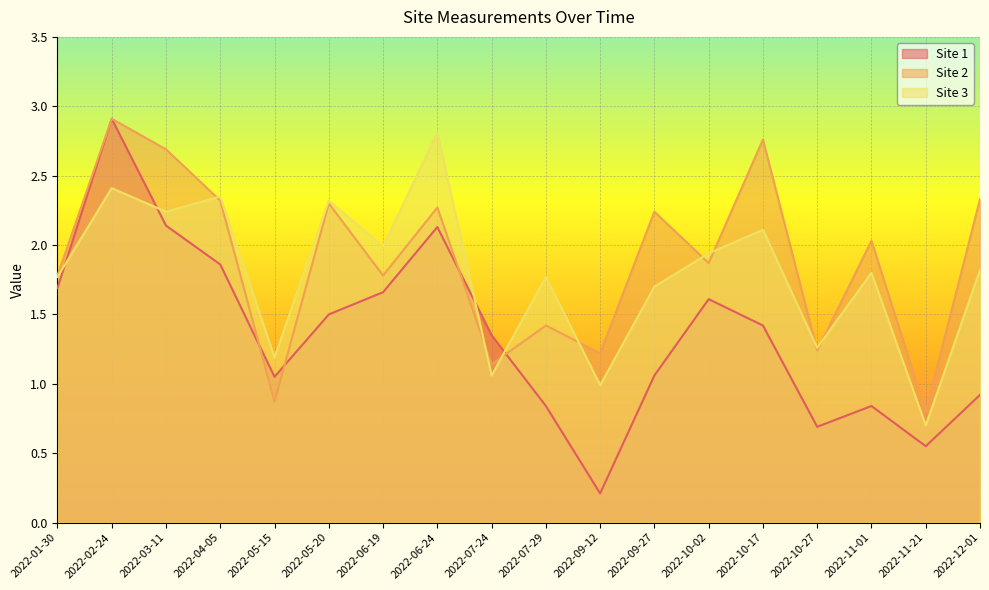

What is the greatest value displayed?

2.9